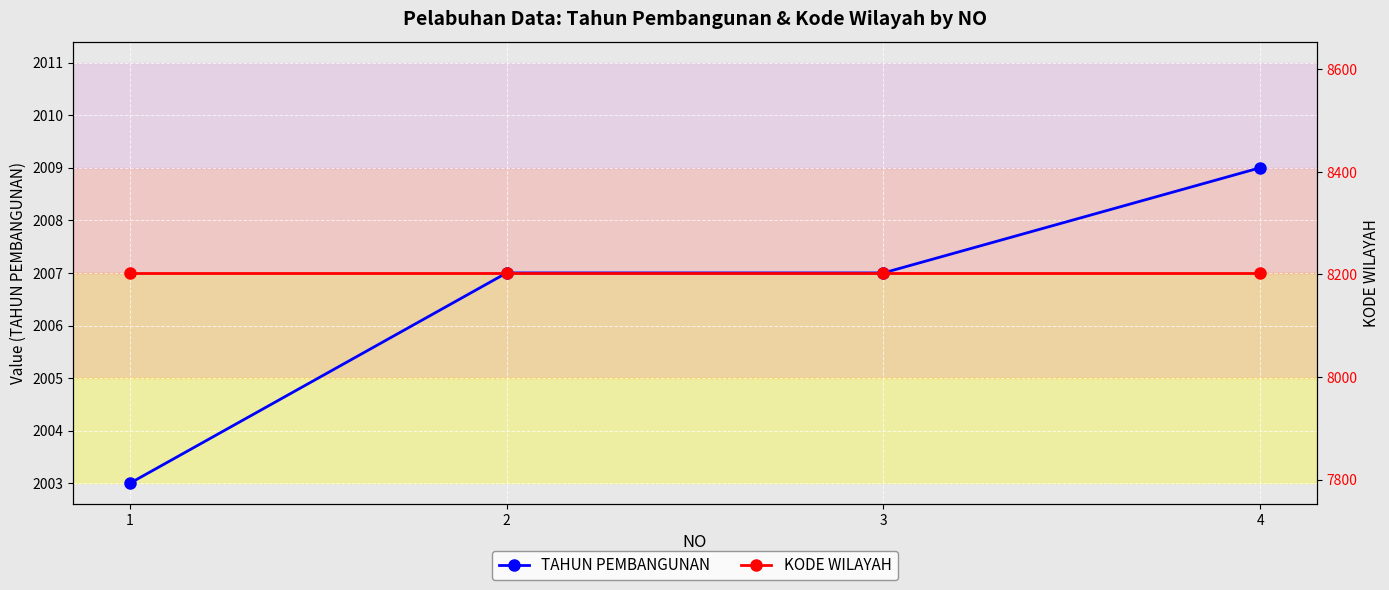

What are all the series names shown in the legend?

TAHUN PEMBANGUNAN, KODE WILAYAH